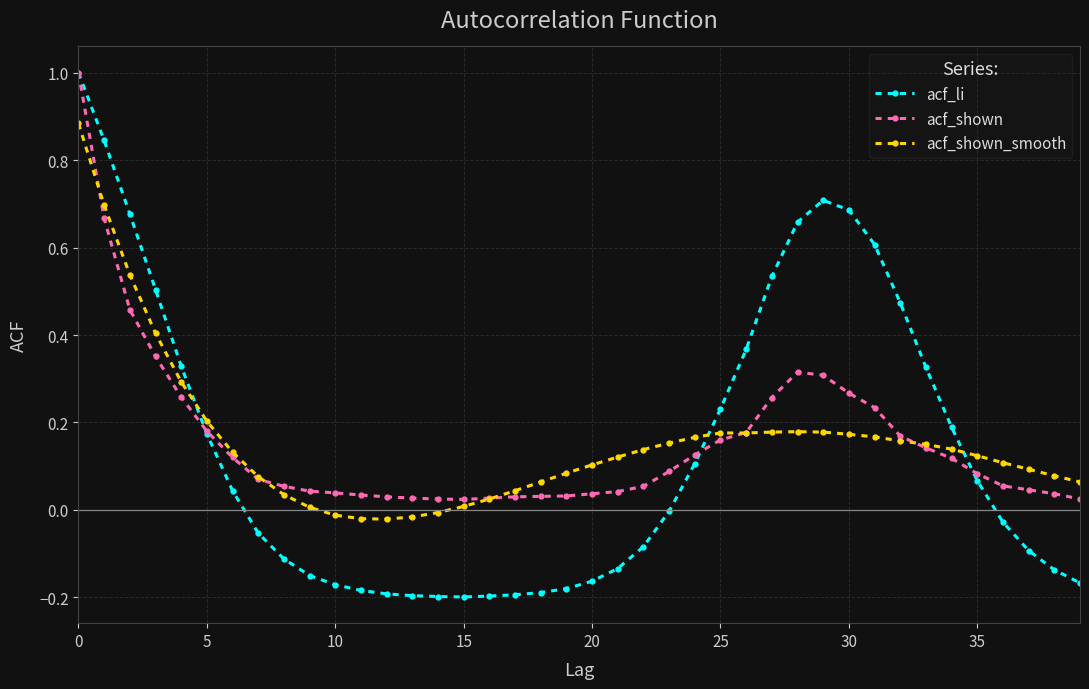

Which series has the widest spread of values?

acf_li